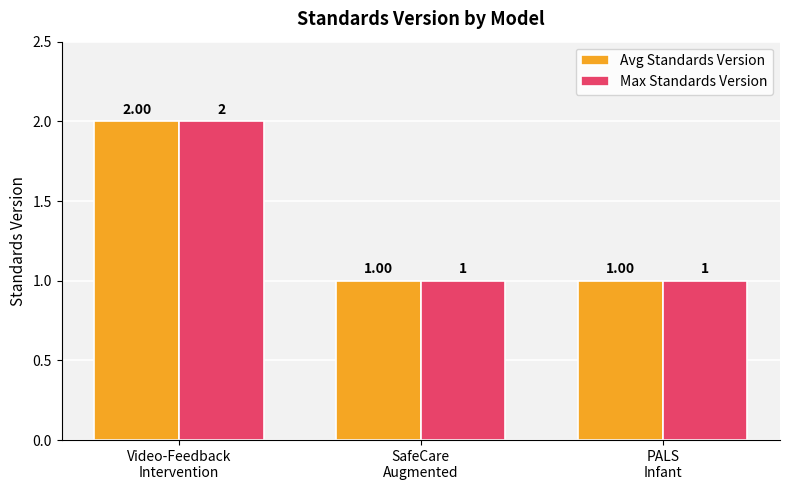

Reading left to right, what are all the values shown in this chart?

Avg Standards Version: Video-Feedback
Intervention=2	SafeCare
Augmented=1	PALS
Infant=1
Max Standards Version: Video-Feedback
Intervention=2	SafeCare
Augmented=1	PALS
Infant=1